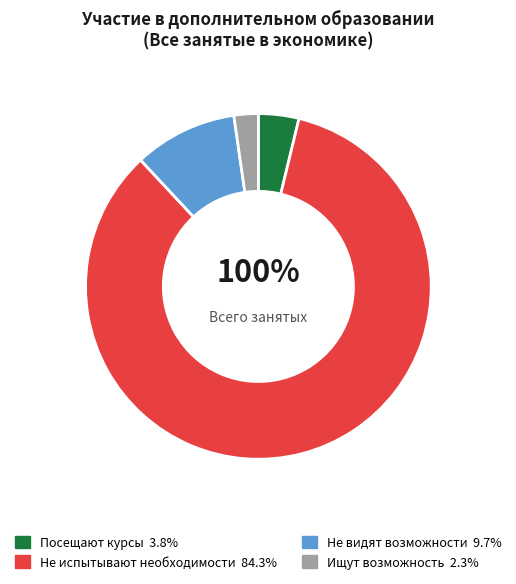

What percentage is NOT represented by Посещают курсы?

96.2%